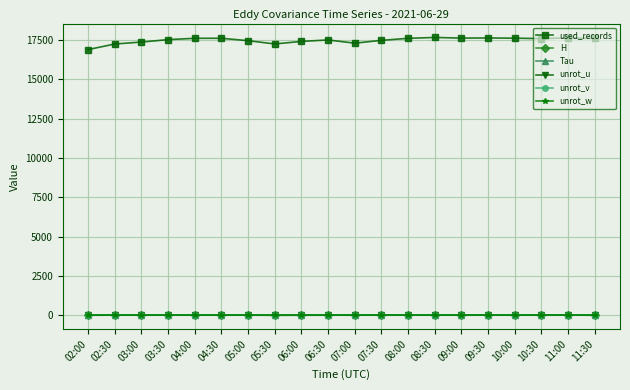

Does the chart display data point markers on the line(s)?

Yes